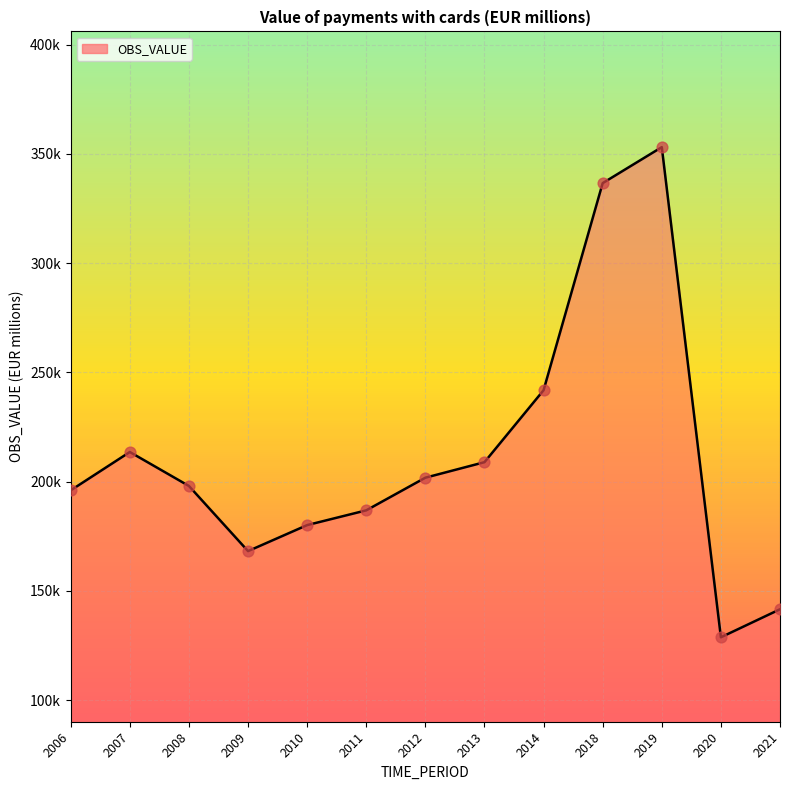

Does the chart have visible grid lines?

Yes